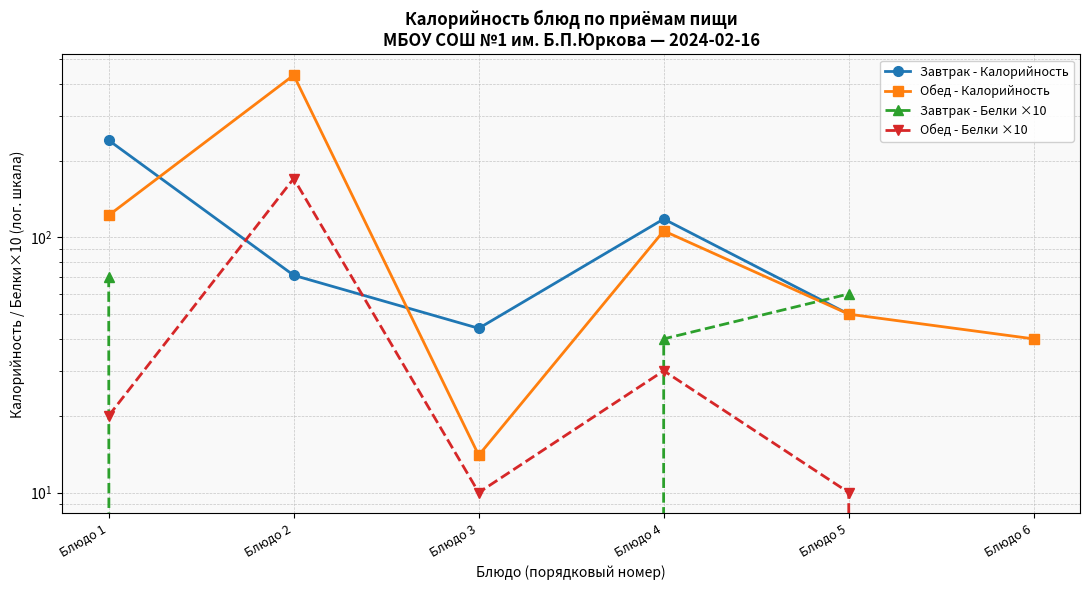

Which has a higher value, Блюдо 6 or Блюдо 2?

Блюдо 2